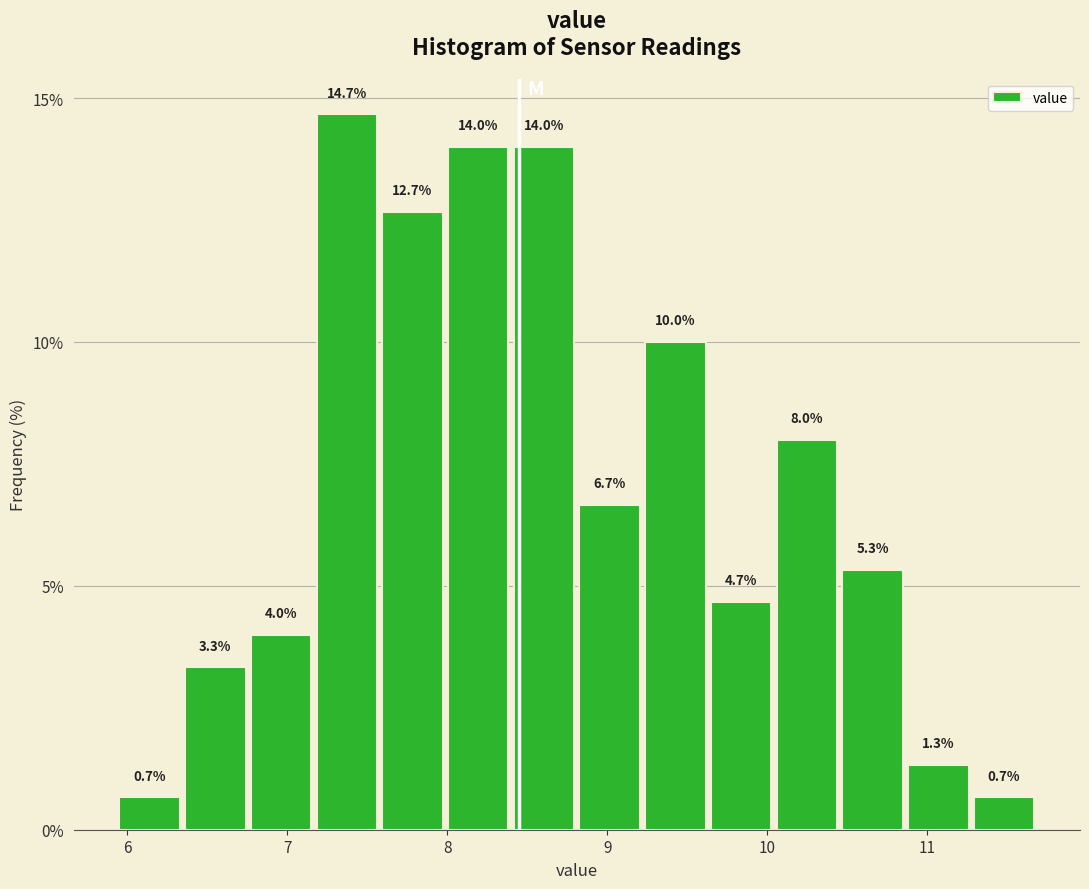

What is the height of the bar covering 10.5 to 10.9 on the x-axis? The bar edges are not printed on the chart, so give them approximately, as read against the axis.

5.3